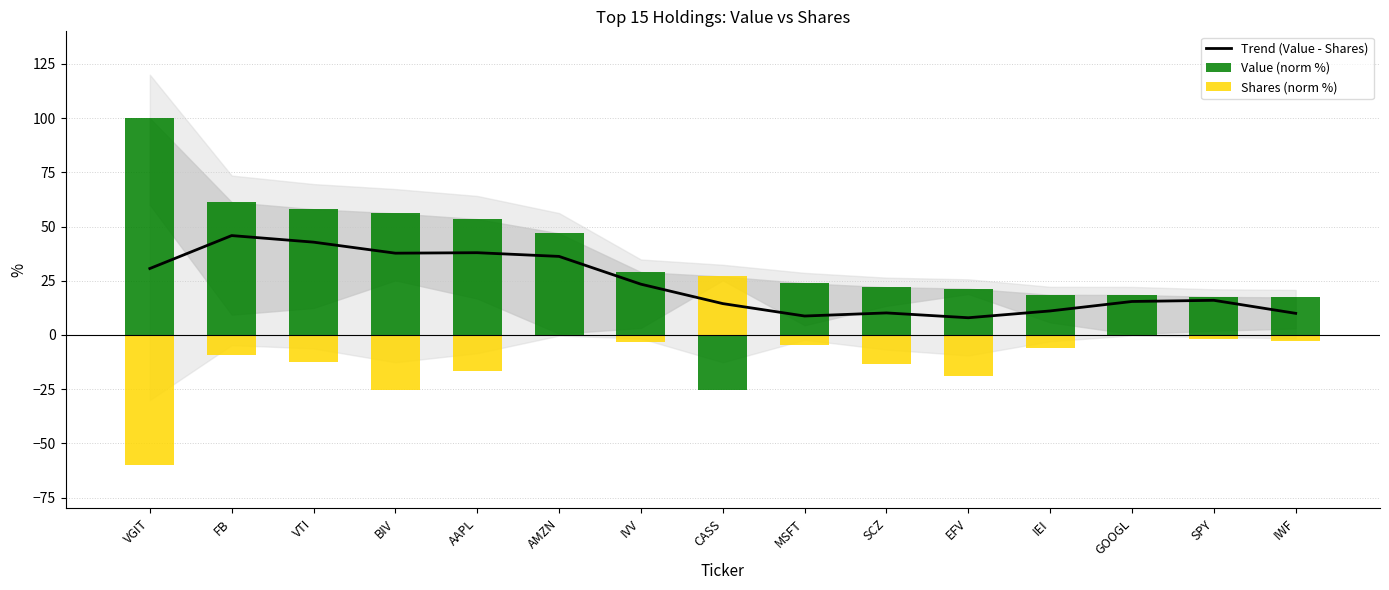

The chart shows a value of 10.0 at IWF. True or false?

True